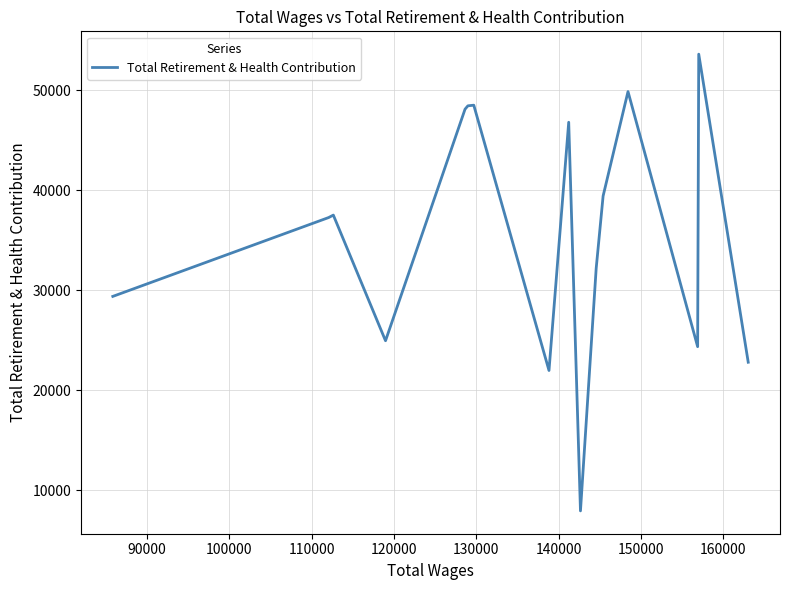

What is the minimum value shown in the chart?

7933